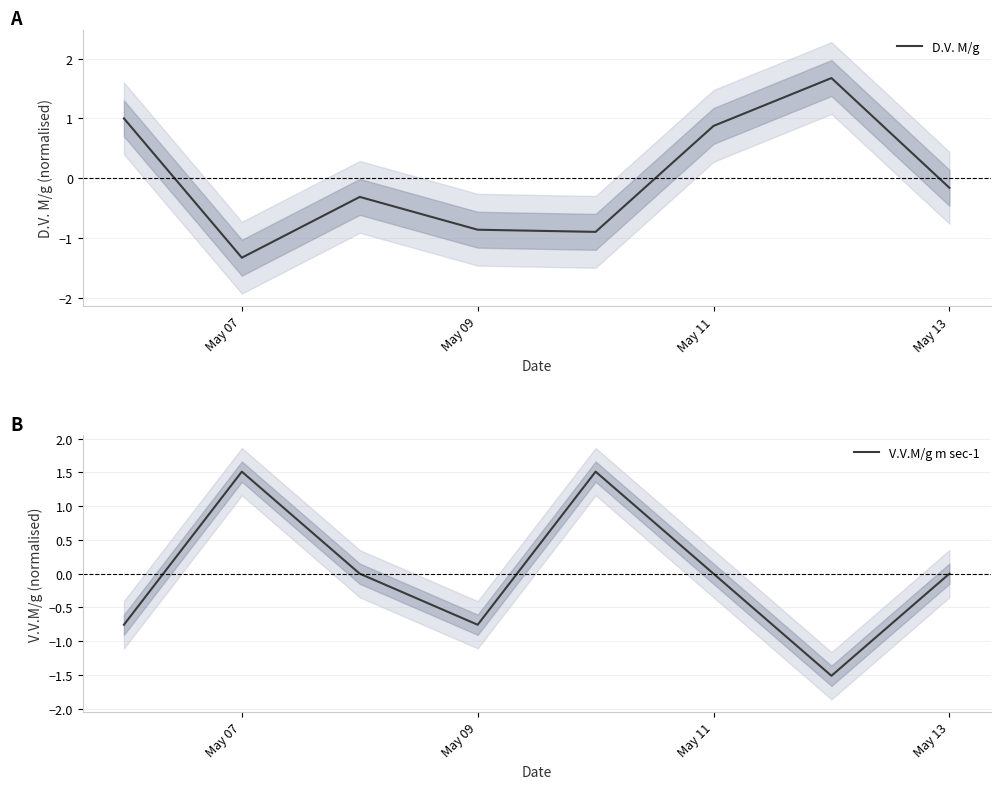

At which label does D.V. M/g reach its minimum?

May 07